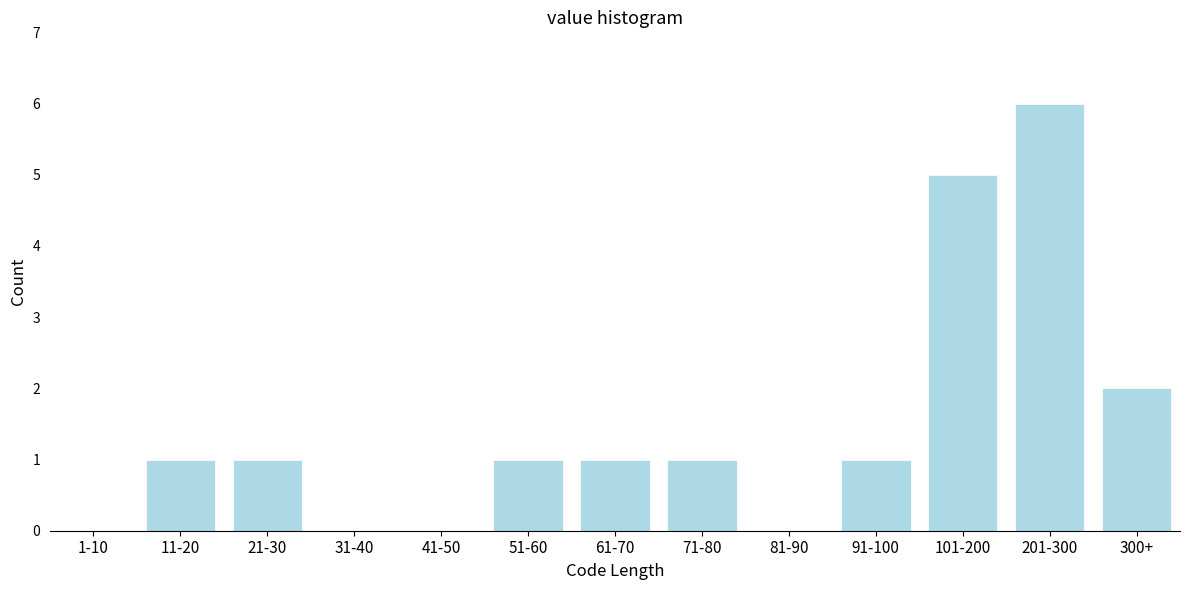

Reading left to right, extract all data points from this chart.

1-10=0	11-20=1	21-30=1	31-40=0	41-50=0	51-60=1	61-70=1	71-80=1	81-90=0	91-100=1	101-200=5	201-300=6	300+=2